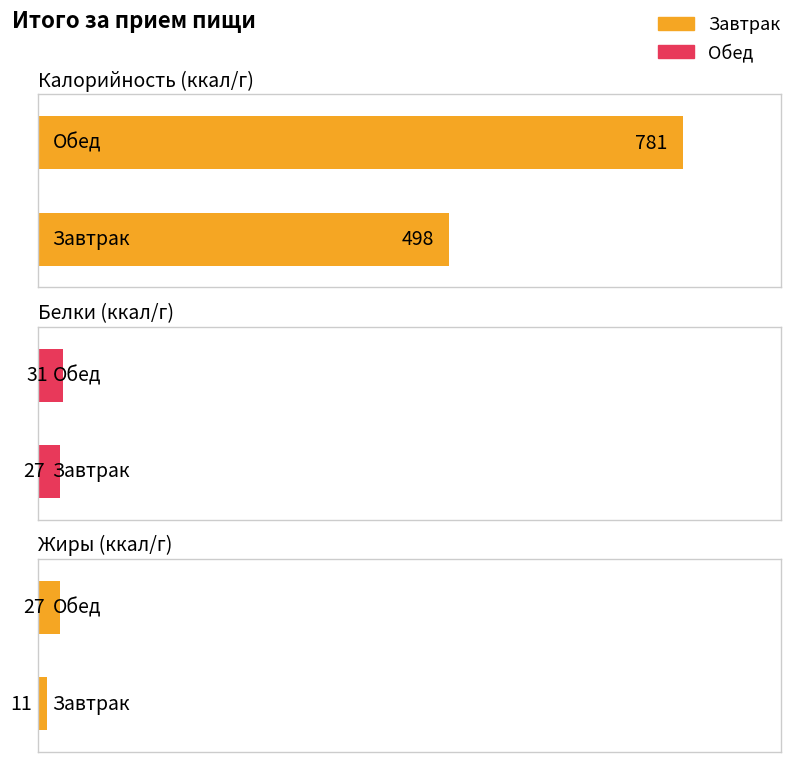

Is it true that Жиры equals 11 at Завтрак?

True